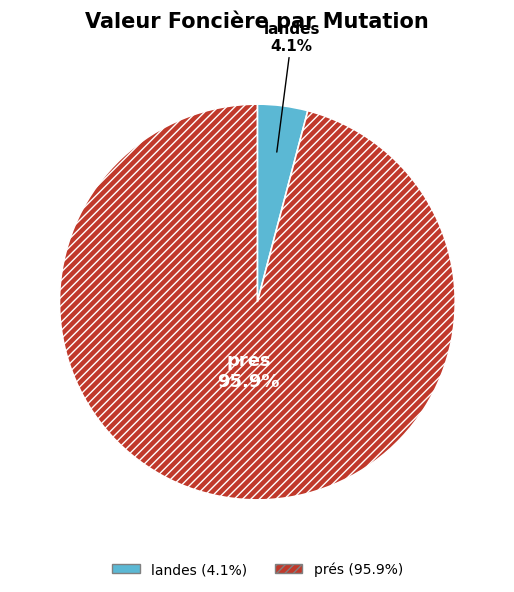

Is the sum of landes and prés greater than half?

Yes